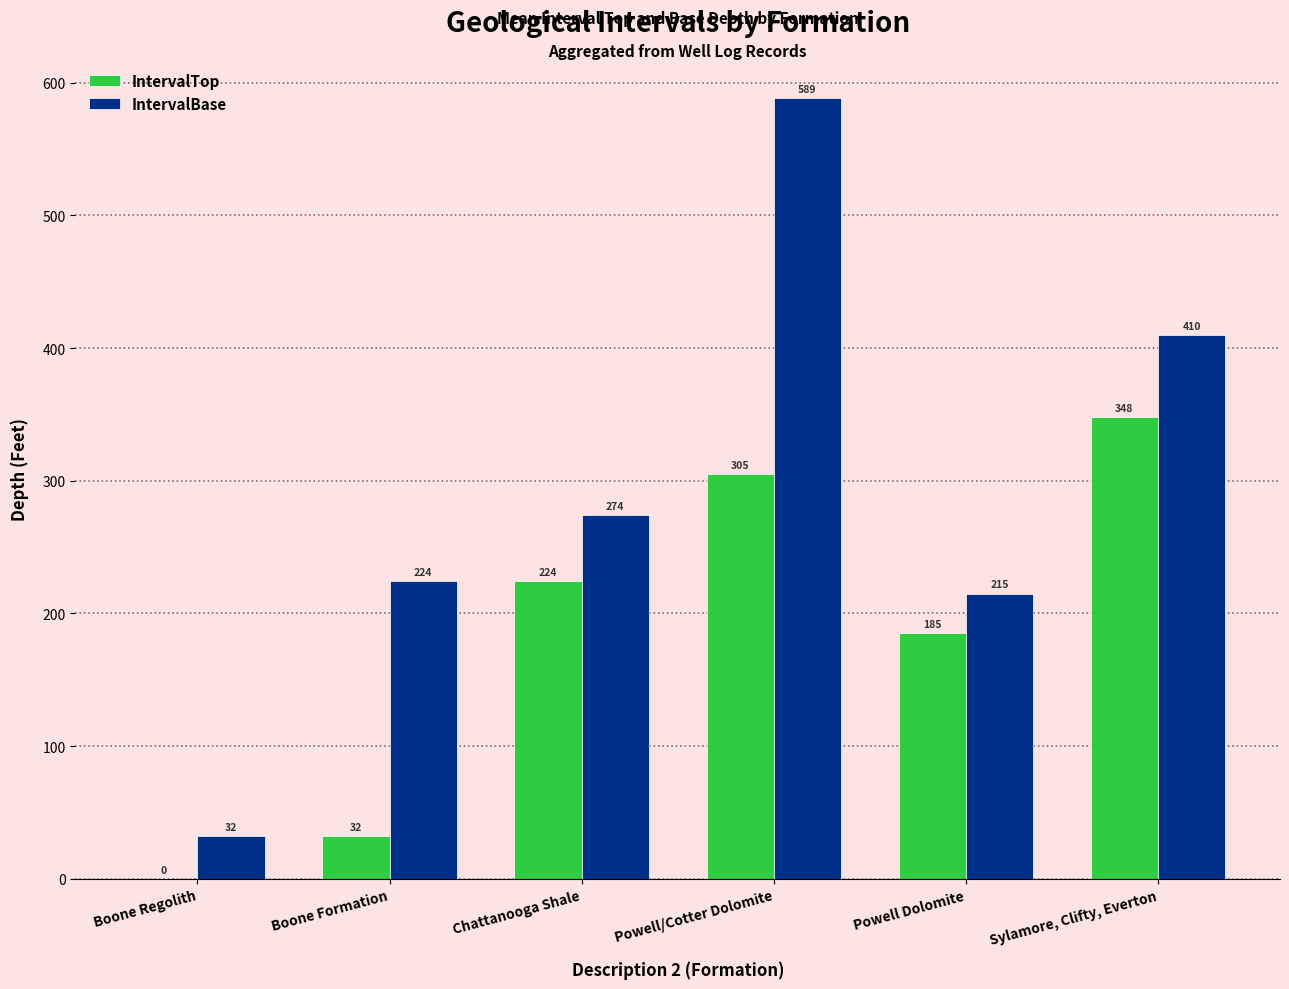

The IntervalBase series shows 32.0 at Boone Regolith. True or false?

True